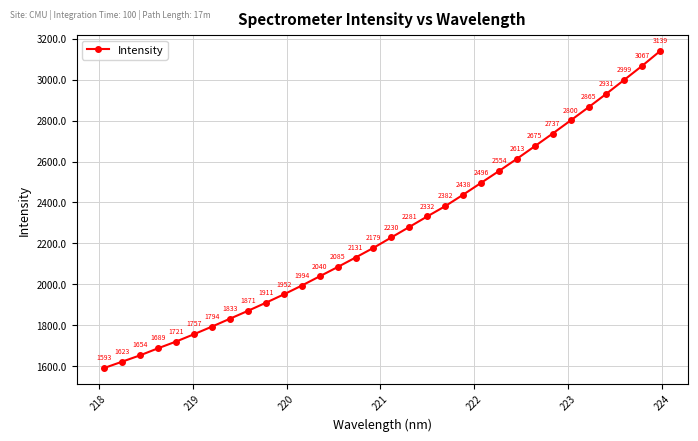

Does the chart have visible grid lines?

Yes